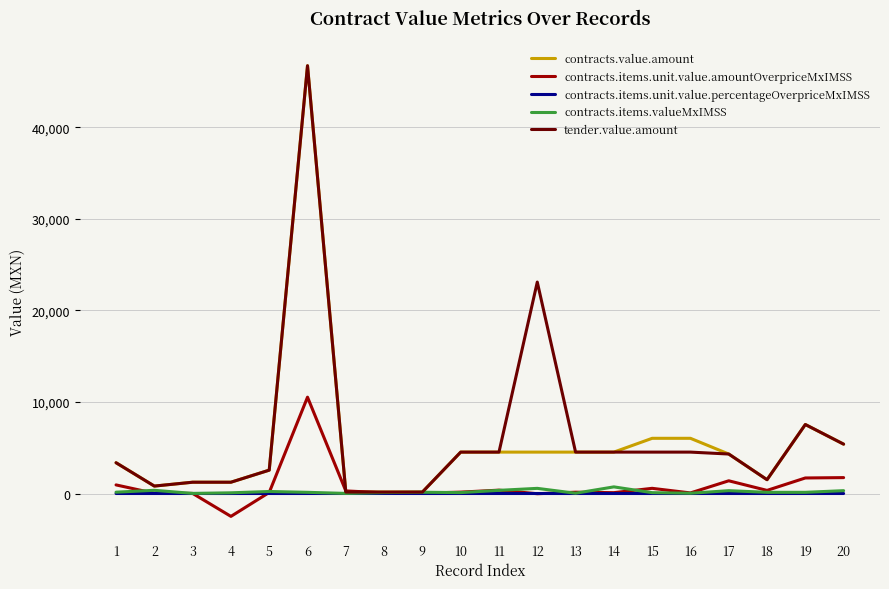

Is the value of contracts.items.valueMxIMSS at 17 greater than the value of tender.value.amount at 13?

No